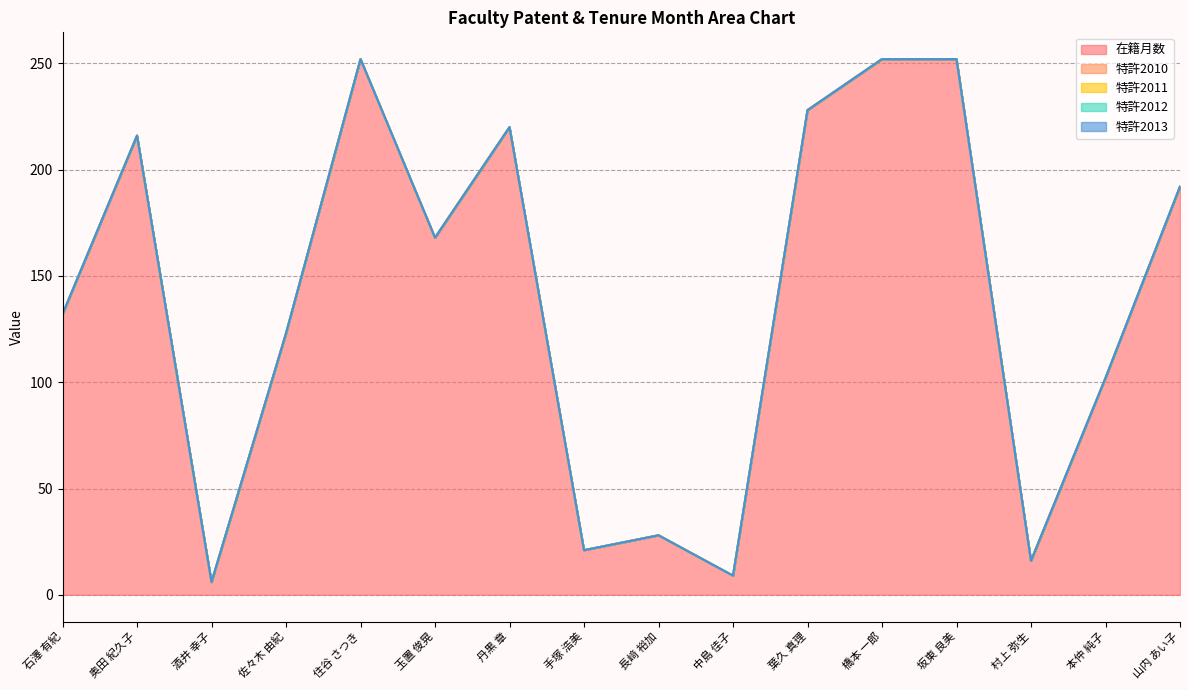

Does the chart have visible grid lines?

Yes